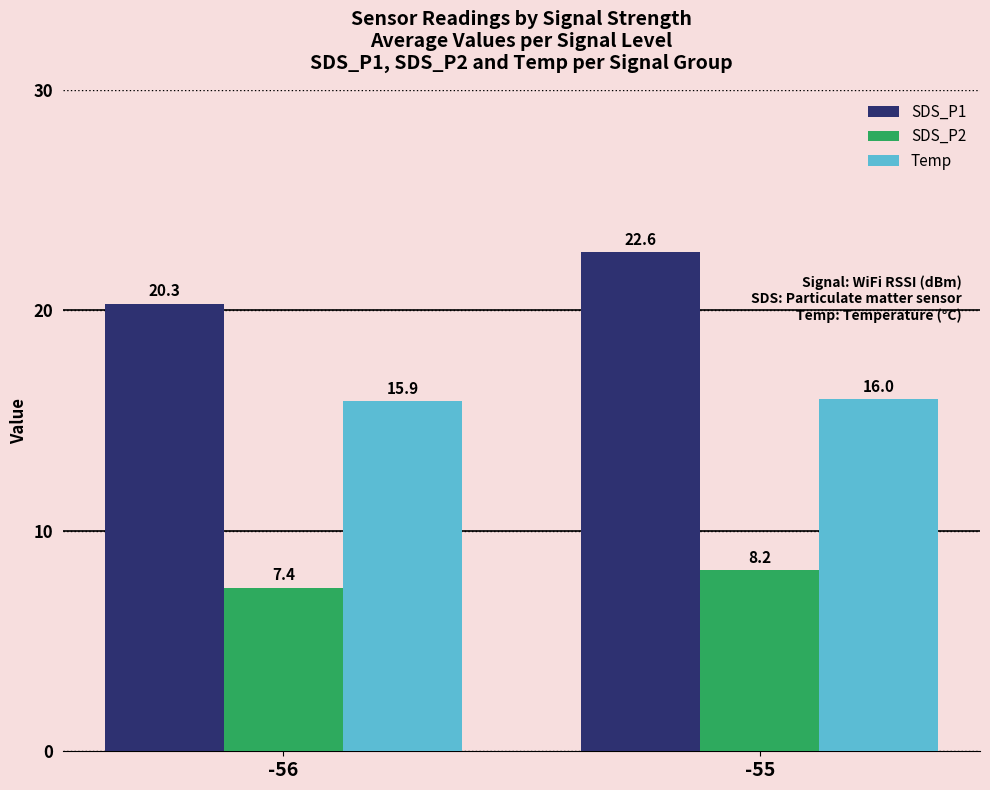

How many groups of bars are there?

2